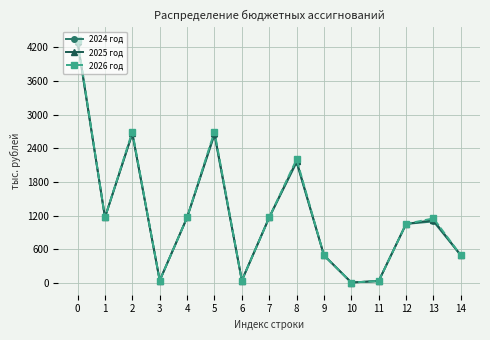

What is the highest value of the 2025 год series?

4303.7